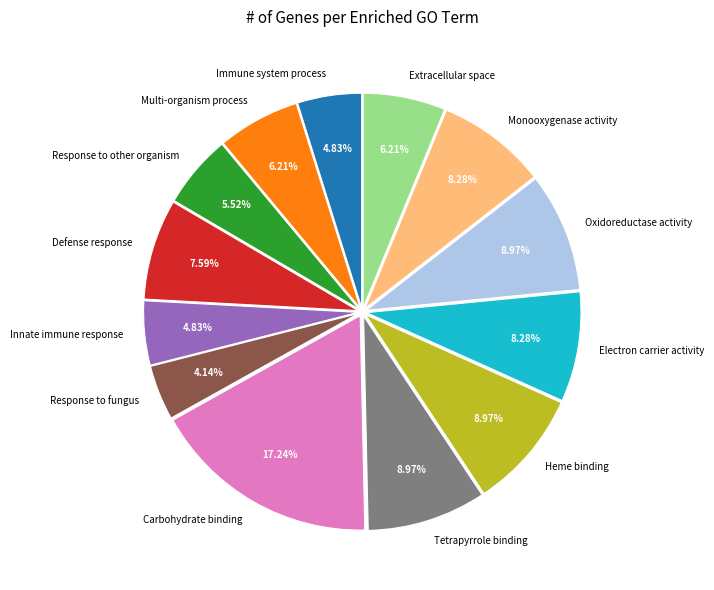

The Oxidoreductase activity slice represents 9% of the pie. True or false?

True